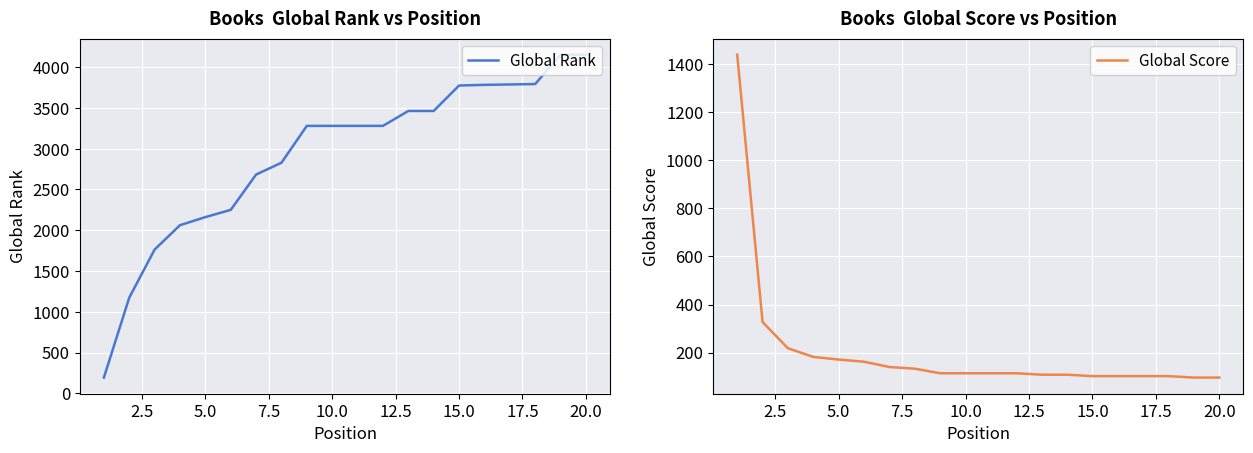

What is the minimum value for Global Score?

96